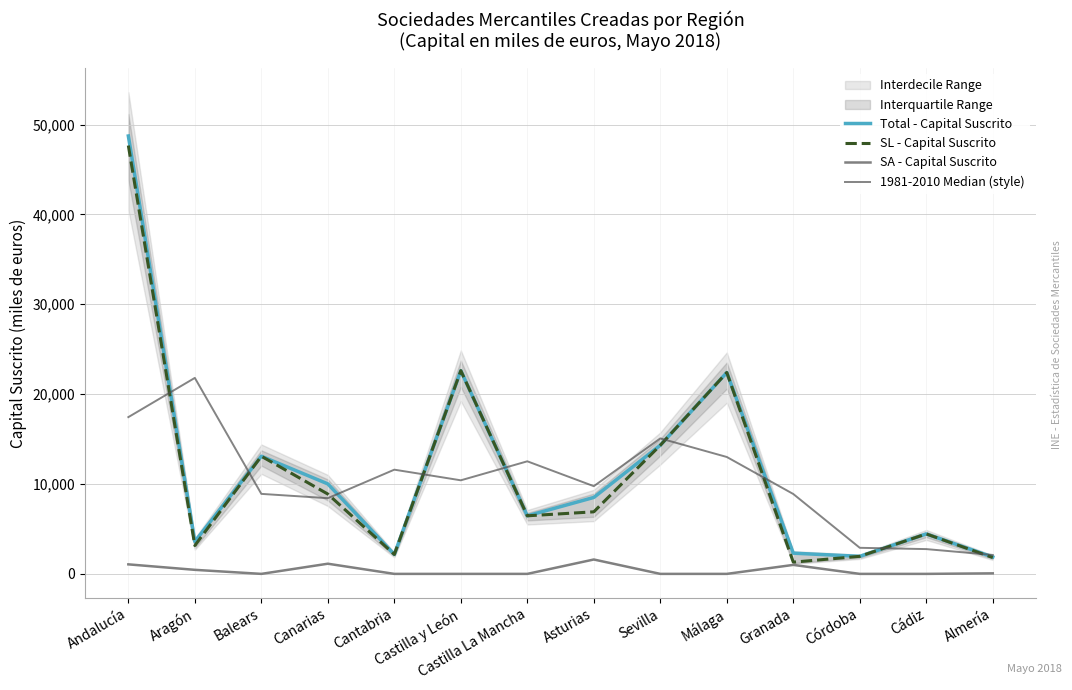

True or false: SA - Capital Suscrito and Total - Capital Suscrito intersect in this chart.

False